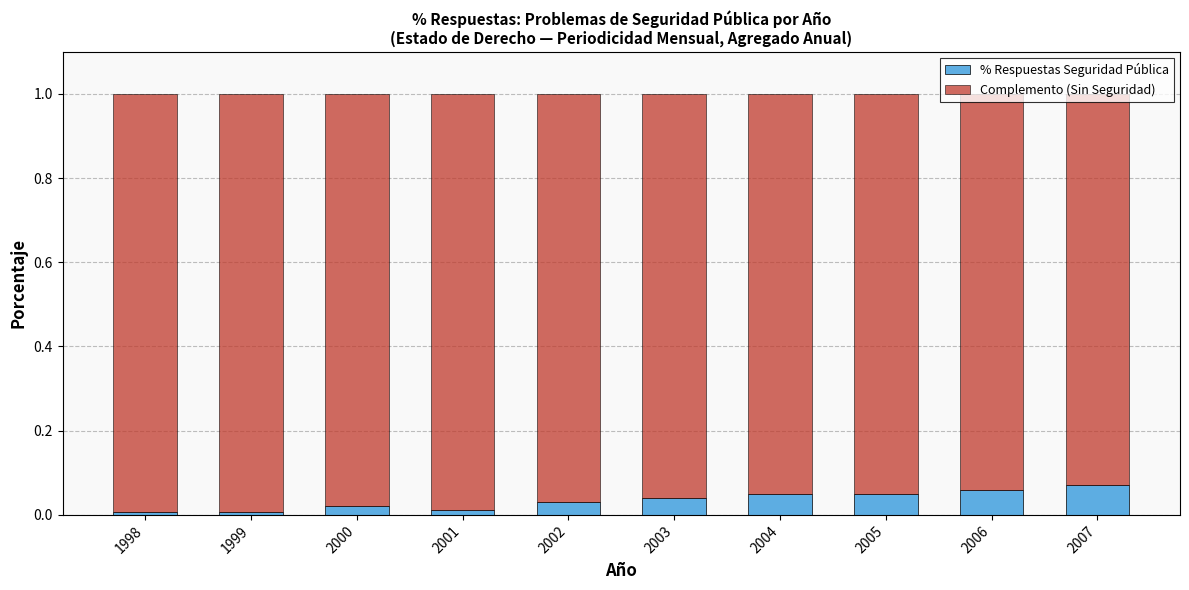

True or false: % Respuestas Seguridad Pública has a value of 0.0 at 2001.

True